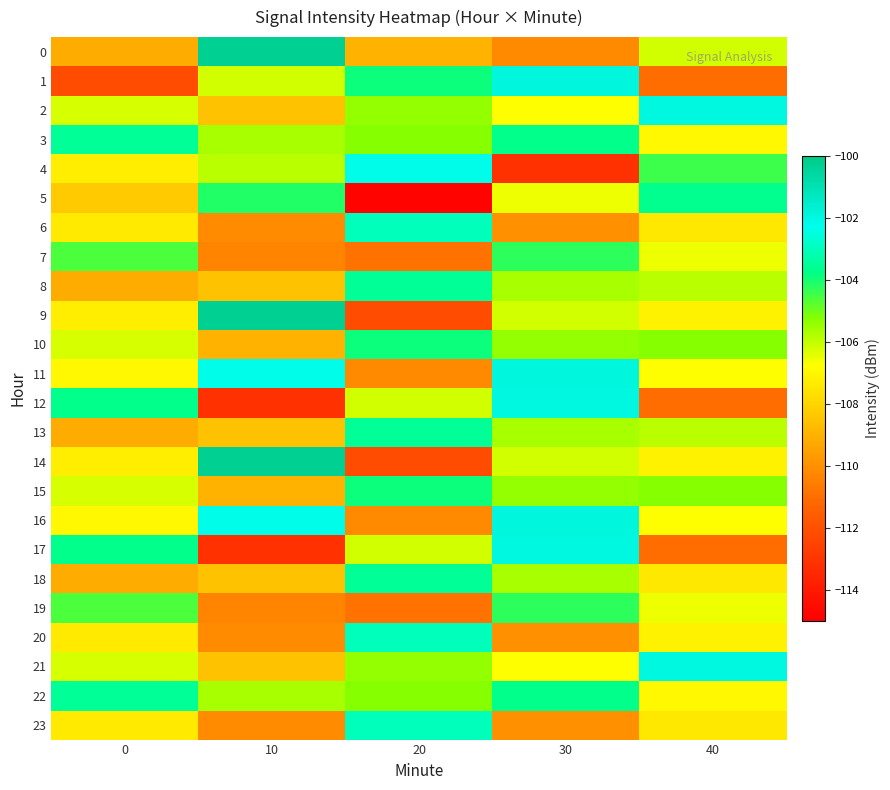

Between 20 and 0, which is larger?

20